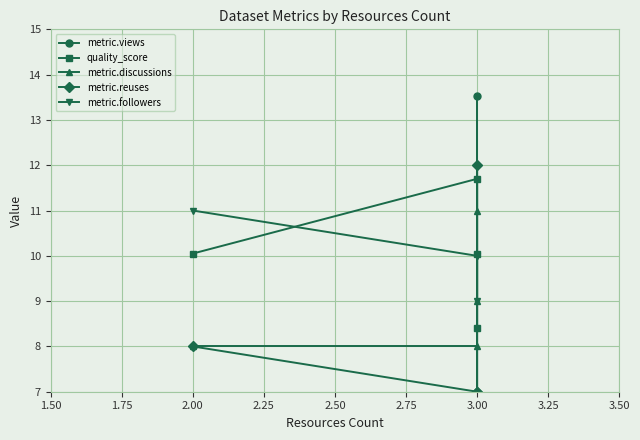

Reading left to right, what are all the values shown in this chart?

metric.views: 1.8	1.1	13.5	3.2
quality_score: 10.1	11.7	10.1	8.4
metric.discussions: 8.0	8.0	11.0	9.0
metric.reuses: 8.0	7.0	12.0	7.0
metric.followers: 11.0	10.0	10.0	9.0